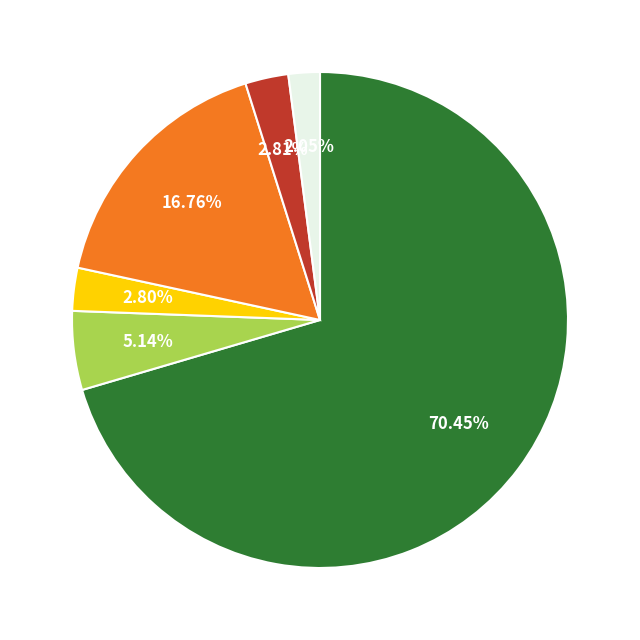

Is there any slice that represents more than half of the pie?

Yes